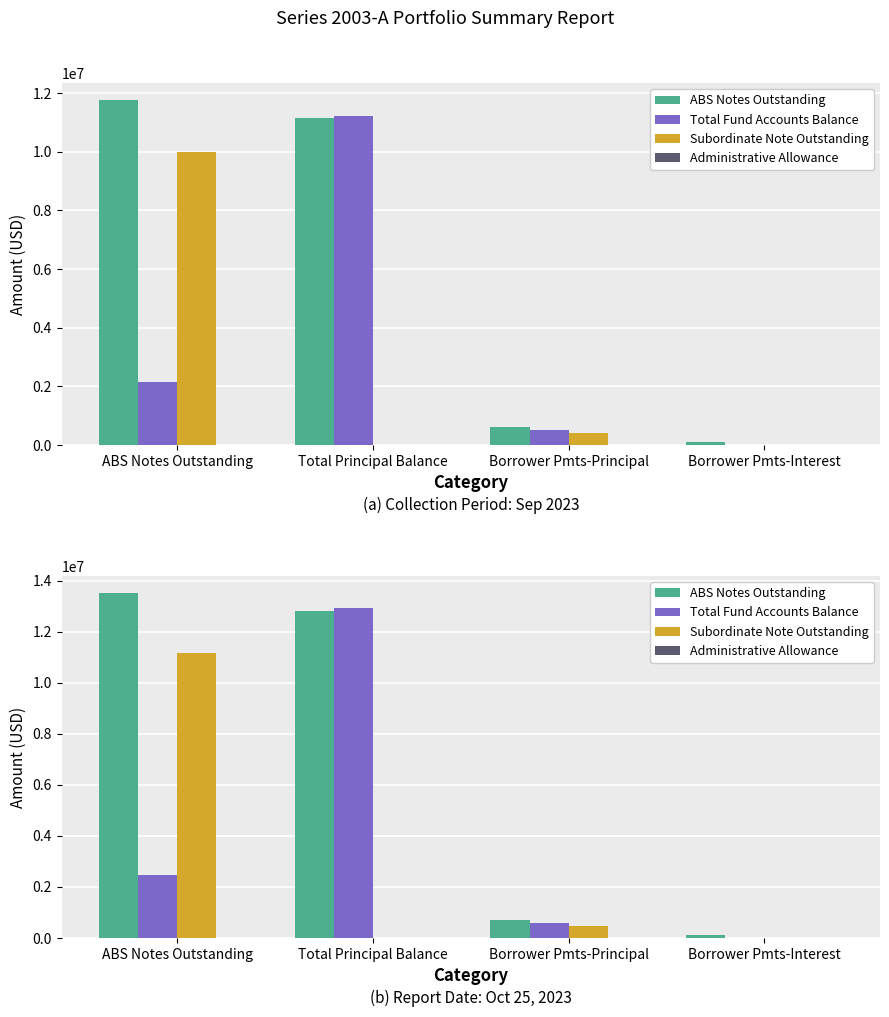

What is the sum of the Administrative Allowance values at ABS Notes Outstanding and Borrower Pmts-Principal?

12145.1